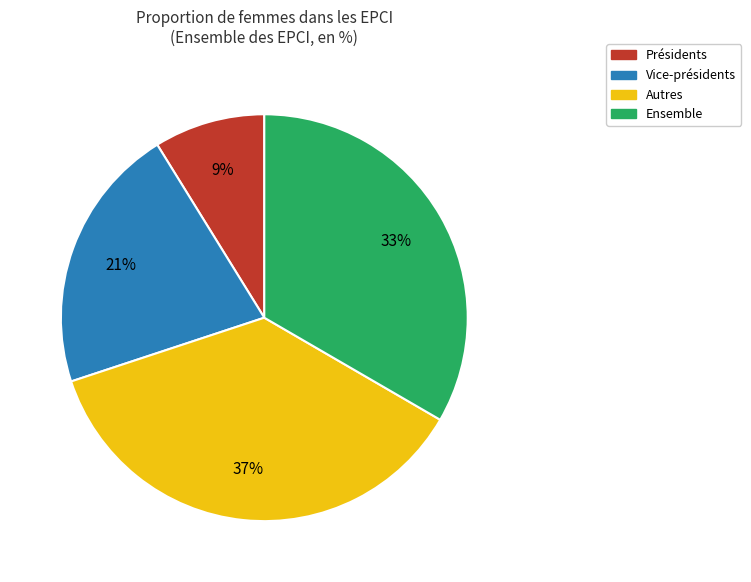

Which slice is the smallest?

Présidents